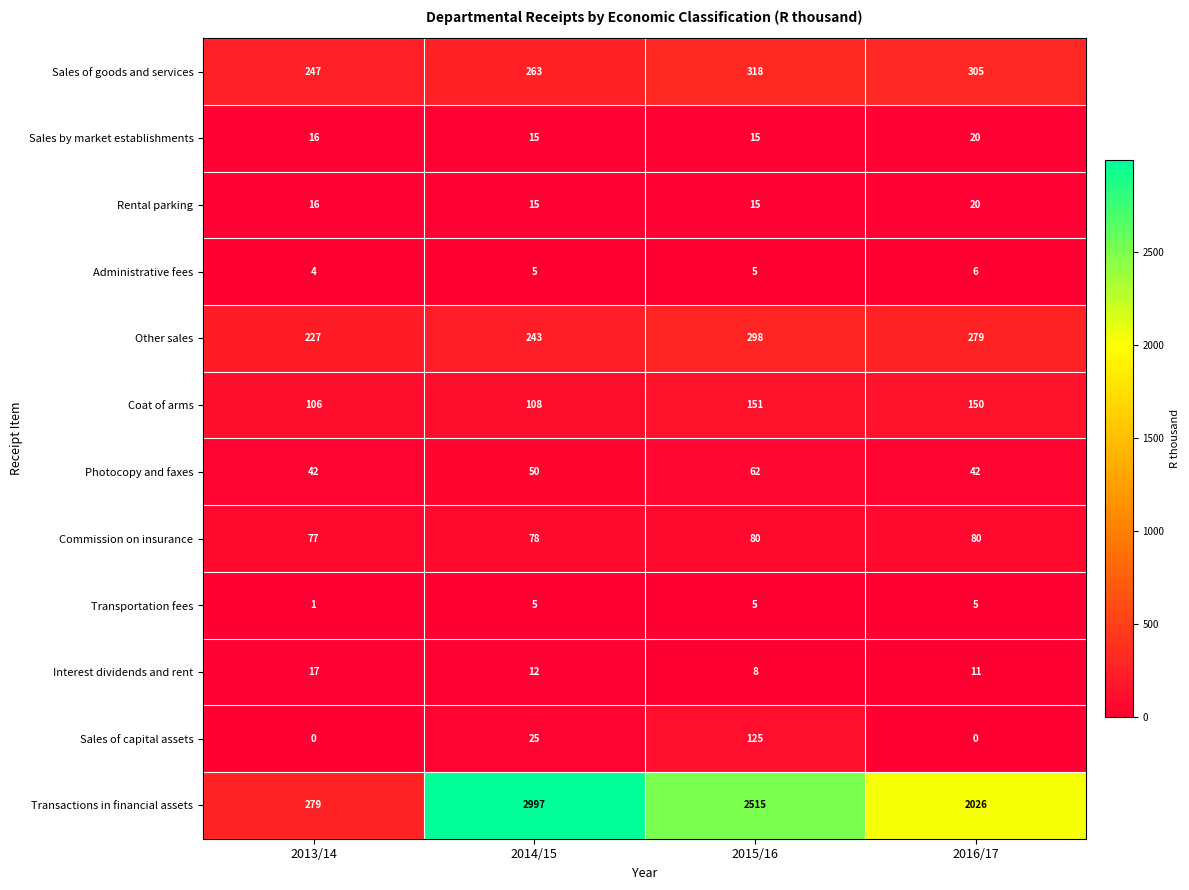

What is the maximum value shown in the chart?

2997